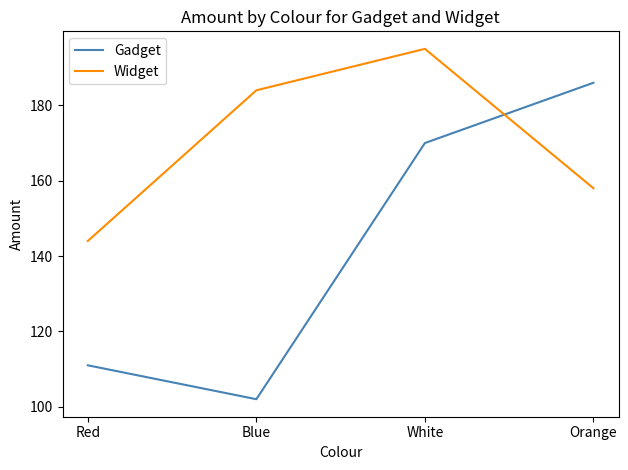

Which series has the largest range (max minus min)?

Gadget